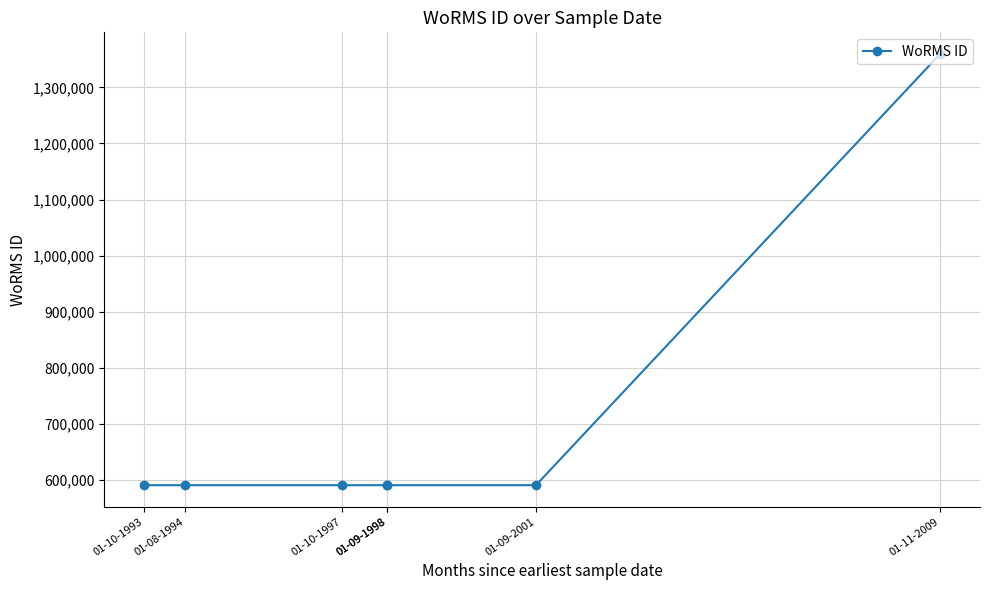

What is the difference between the maximum and minimum values?

769334